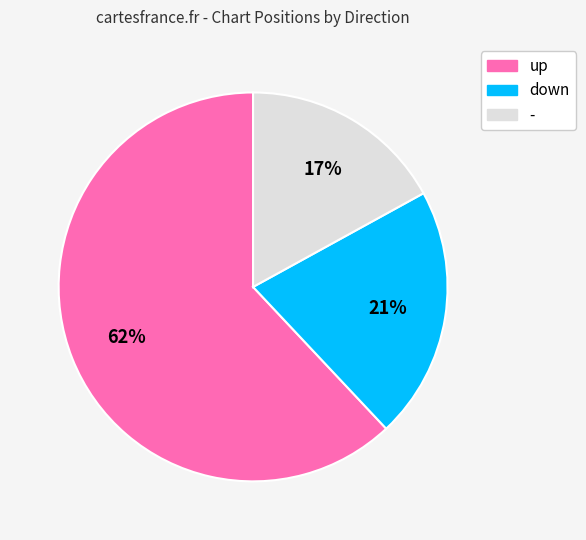

How many segments does this pie chart have?

3